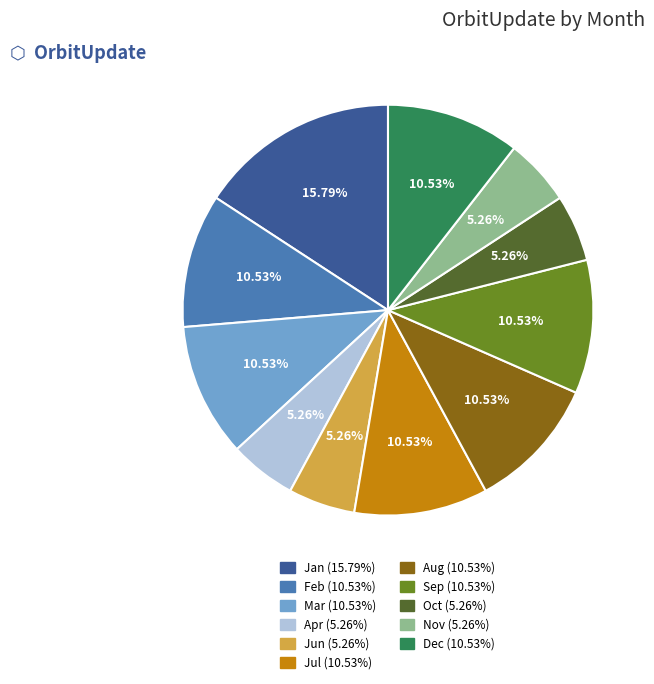

Does any single category account for the majority?

No